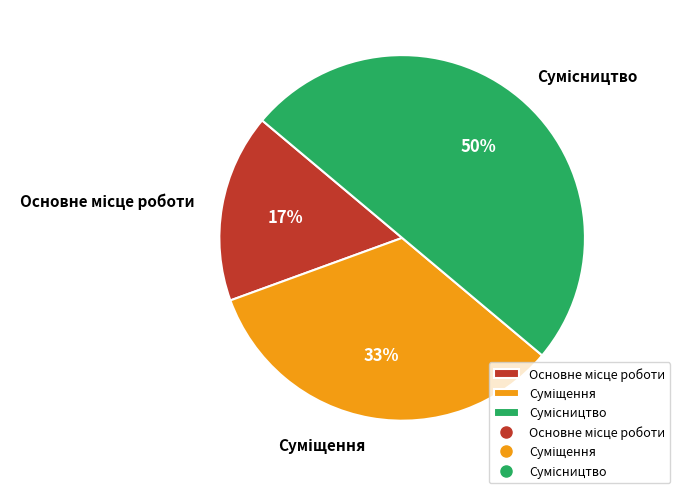

To the nearest percent, what is the average slice percentage?

33%